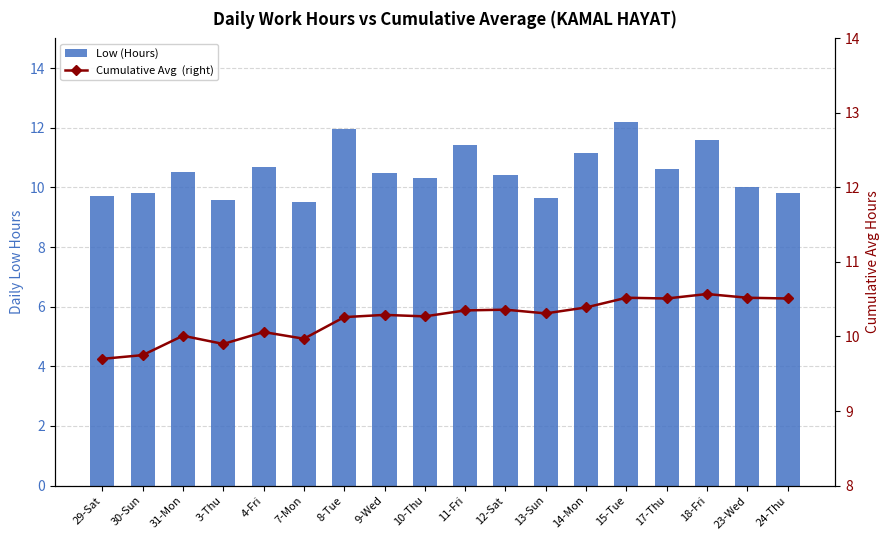

How many categories are shown in the chart?

18